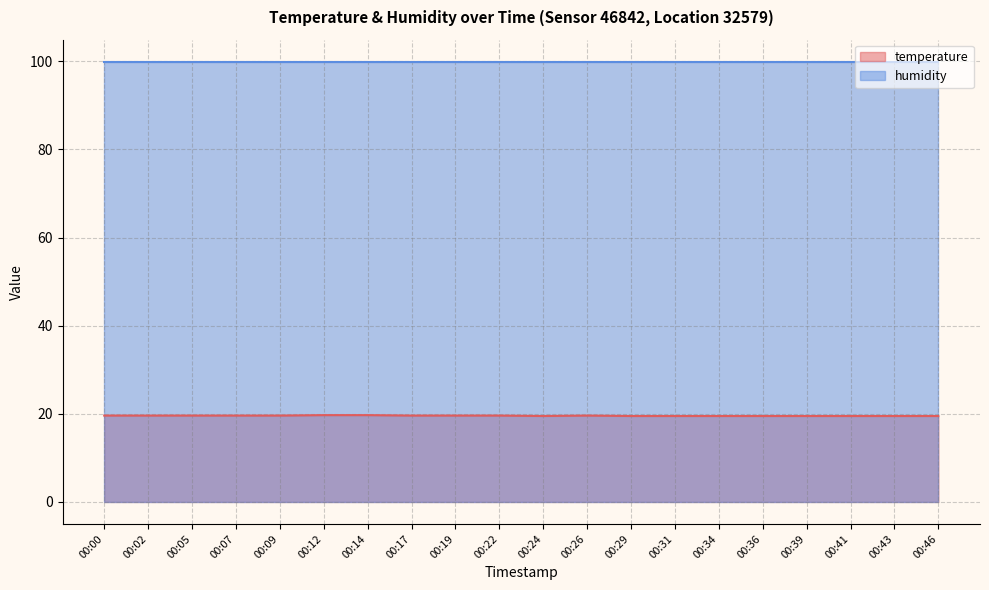

What is the maximum value shown in the chart?

99.9